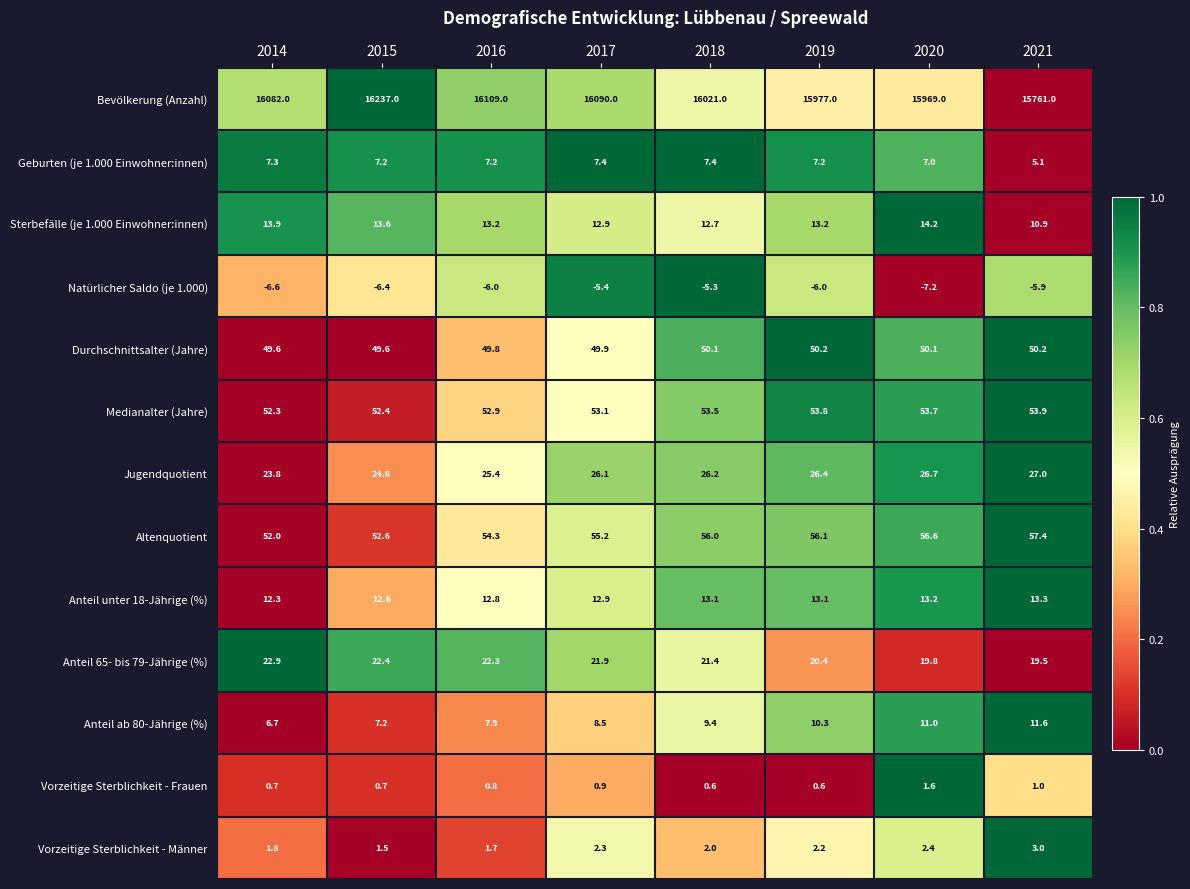

Rank the series at 2021 from highest to lowest value.

Bevölkerung (Anzahl), Altenquotient, Medianalter (Jahre), Durchschnittsalter (Jahre), Jugendquotient, Anteil 65- bis 79-Jährige (%), Anteil unter 18-Jährige (%), Anteil ab 80-Jährige (%), Sterbefälle (je 1.000 Einwohner:innen), Geburten (je 1.000 Einwohner:innen), Vorzeitige Sterblichkeit - Männer, Vorzeitige Sterblichkeit - Frauen, Natürlicher Saldo (je 1.000)